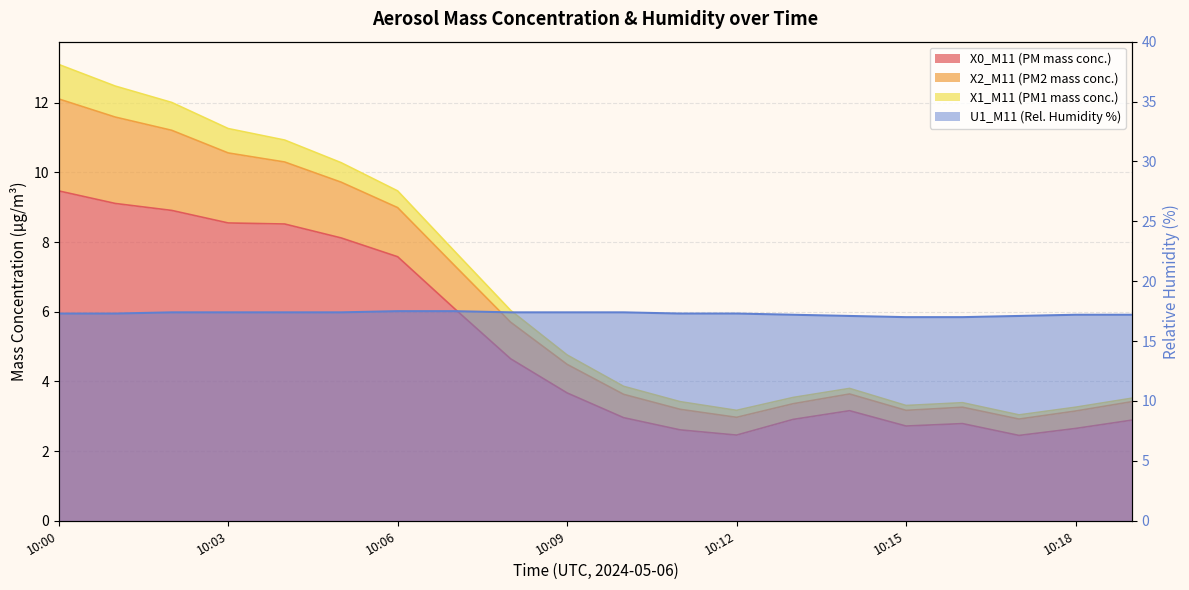

Which category has the lowest value across all series?

10:17